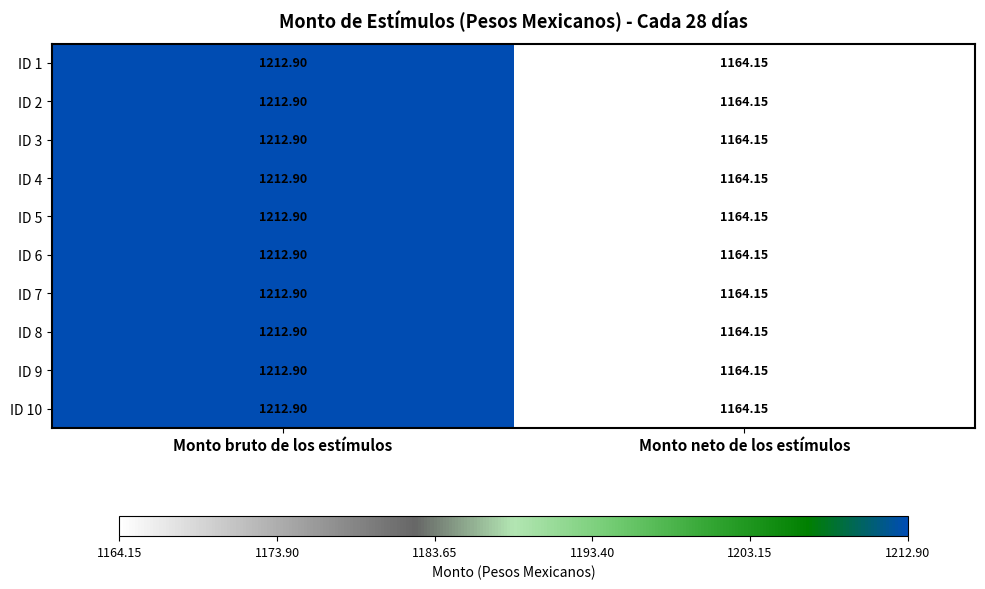

At which category does the chart reach its minimum across all series?

Monto neto de los estímulos